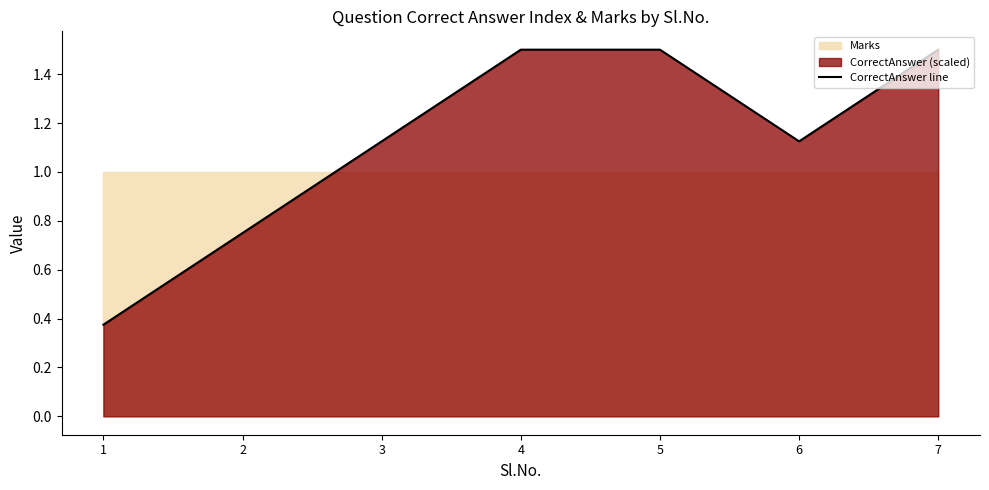

Between 1 and 4, which is larger?

4